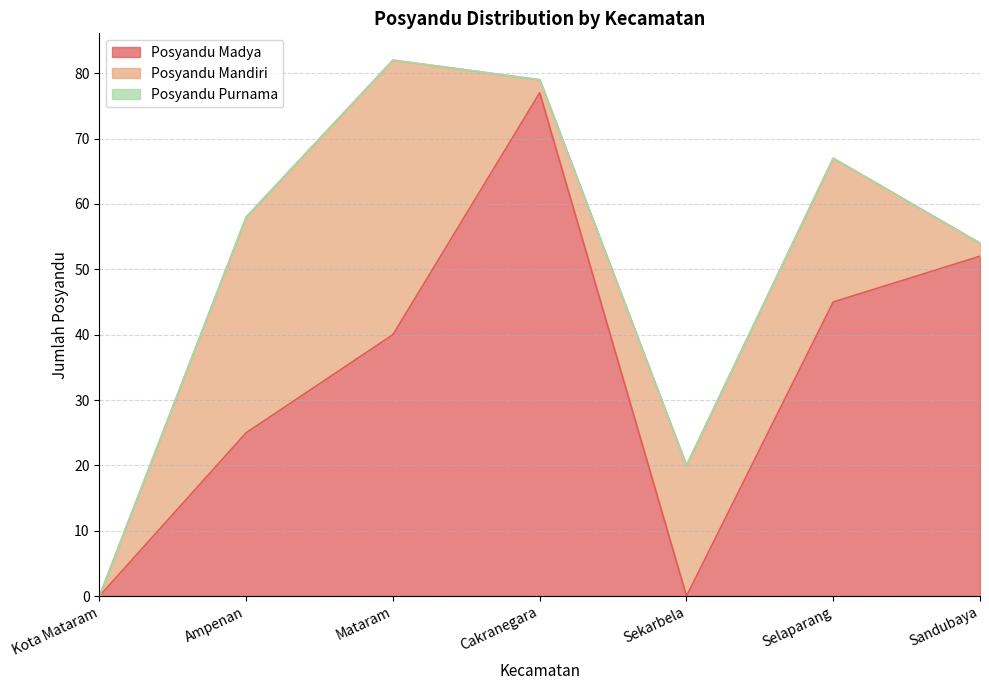

How many data points does each series have?

7